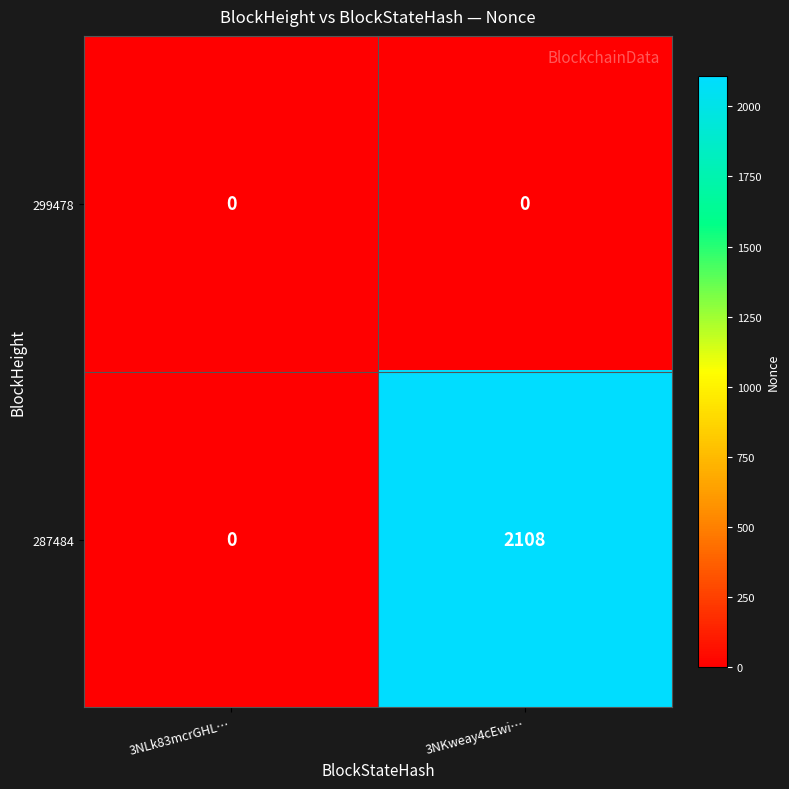

At which label is 287484 closest to 1054?

3NLk83mcrGHL…